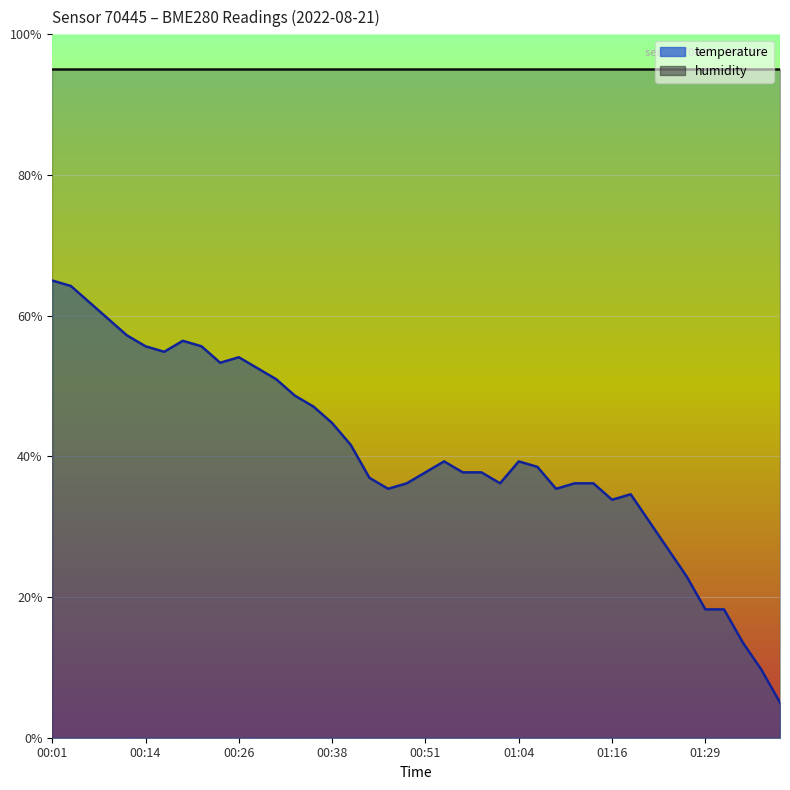

How many interior local valleys (lower than both neighbors) does the data have?

6